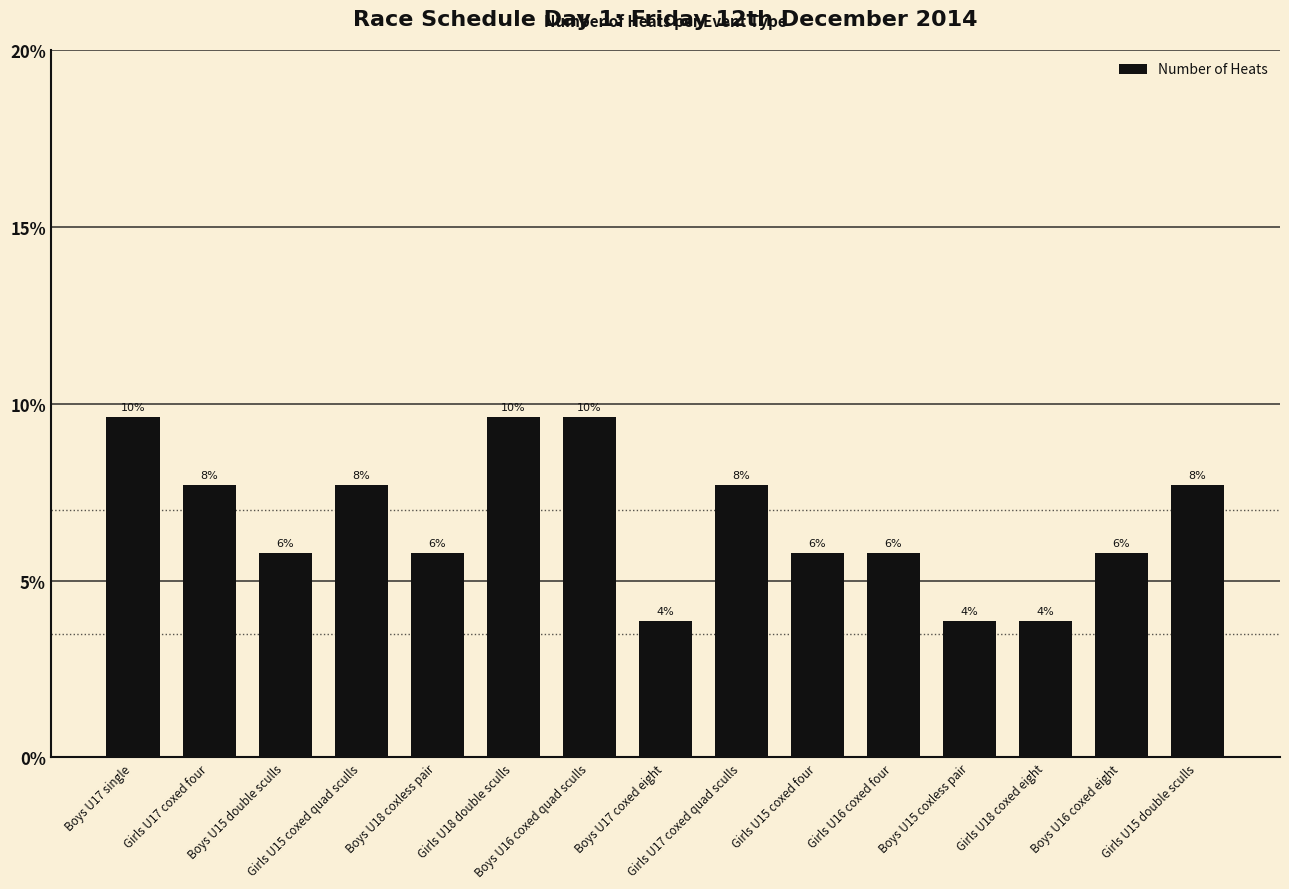

Which has a higher value, Boys U16 coxed quad sculls or Girls U15 coxed quad sculls?

Boys U16 coxed quad sculls